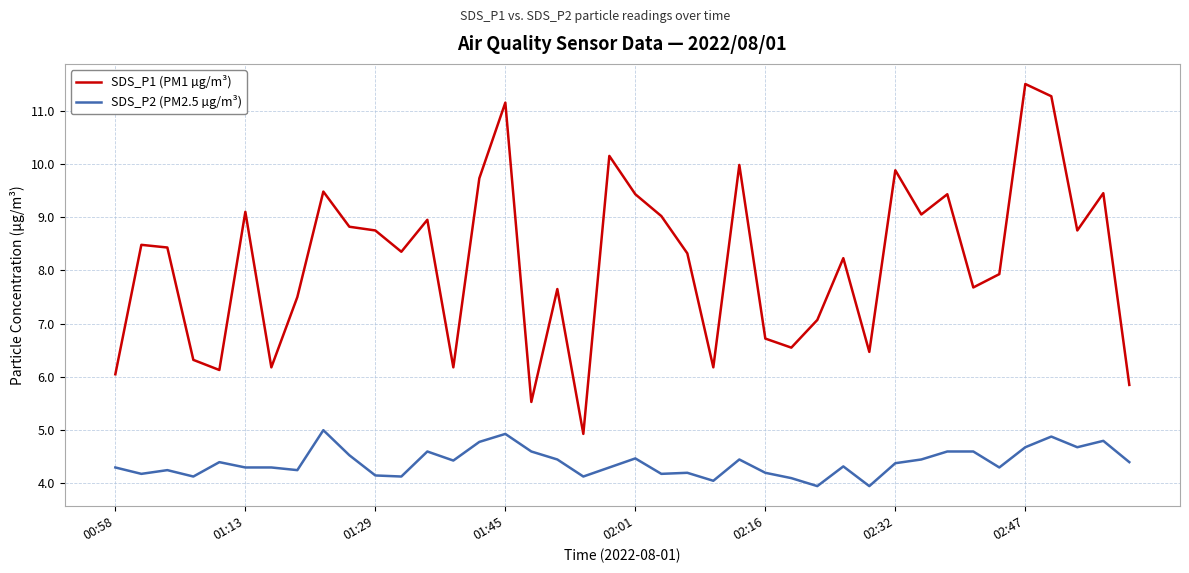

Which series has the largest total across all categories?

SDS_P1 (PM1 µg/m³)